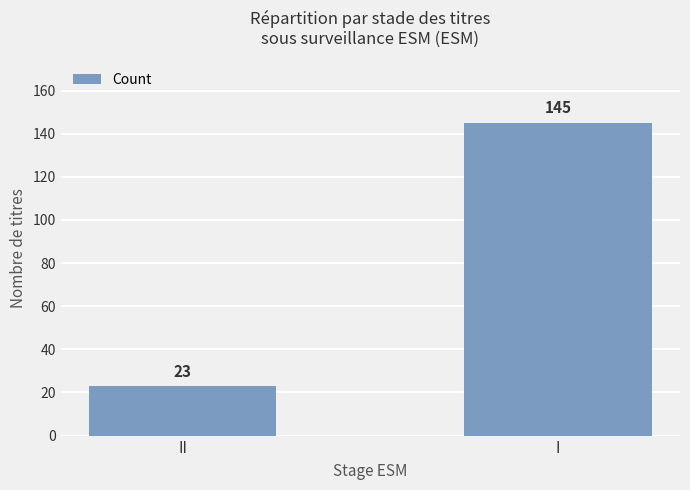

How many series are shown in this chart?

1